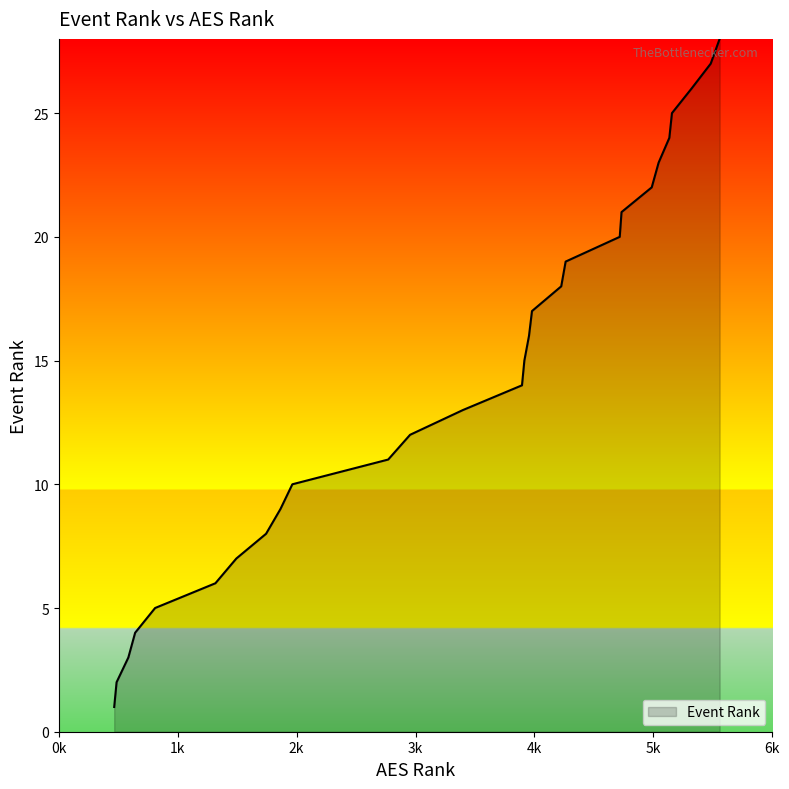

How many lines are shown in the chart?

1